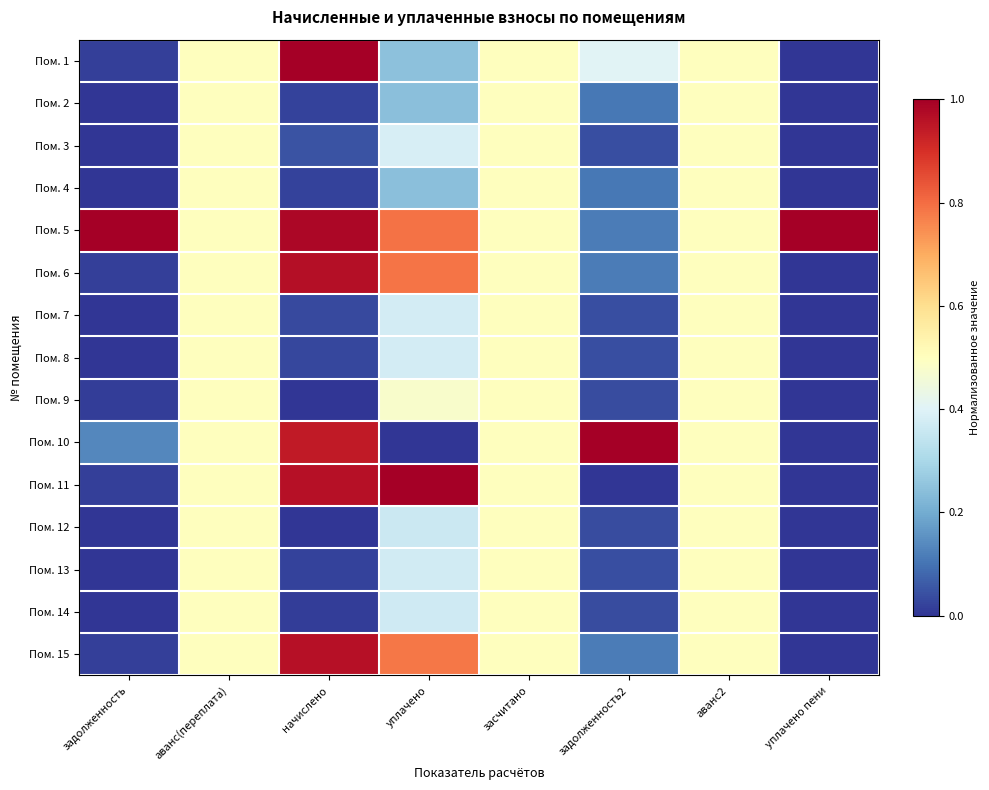

Between уплачено пени and аванс2, which is larger?

аванс2